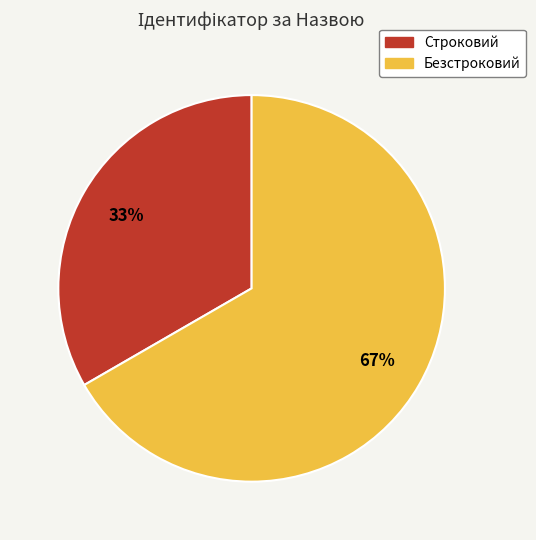

Count the number of slices in the pie.

2